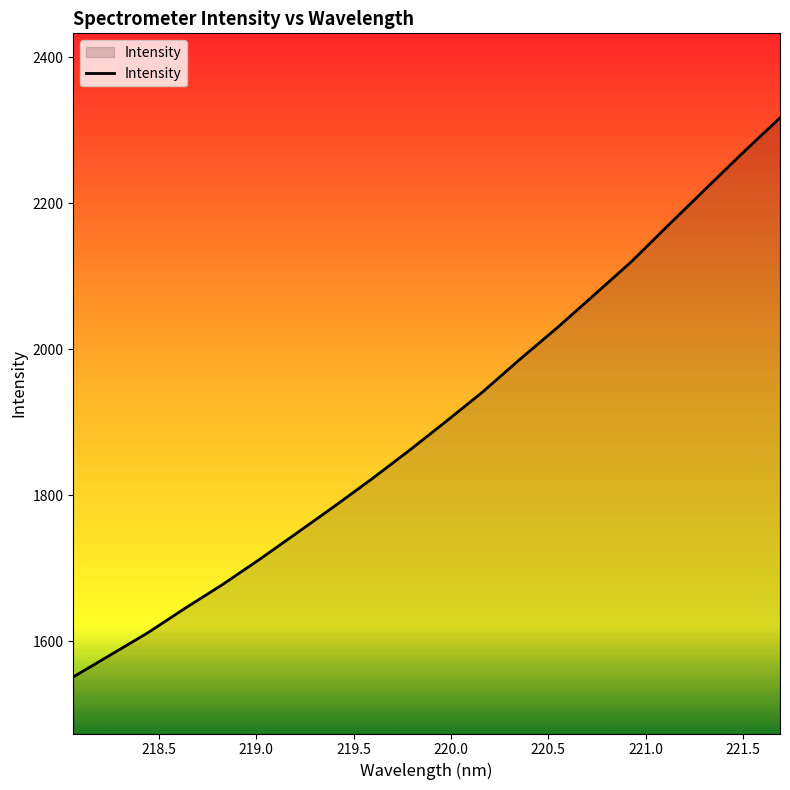

What is the maximum value shown in the chart?

2317.3